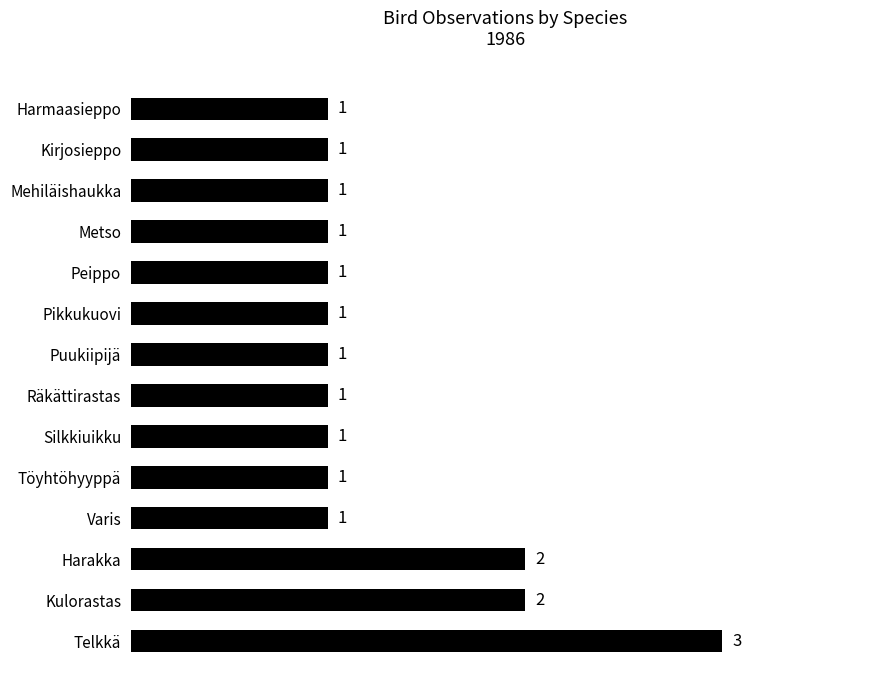

Approximately how many times larger is the value at Silkkiuikku compared to Harakka?

0.5